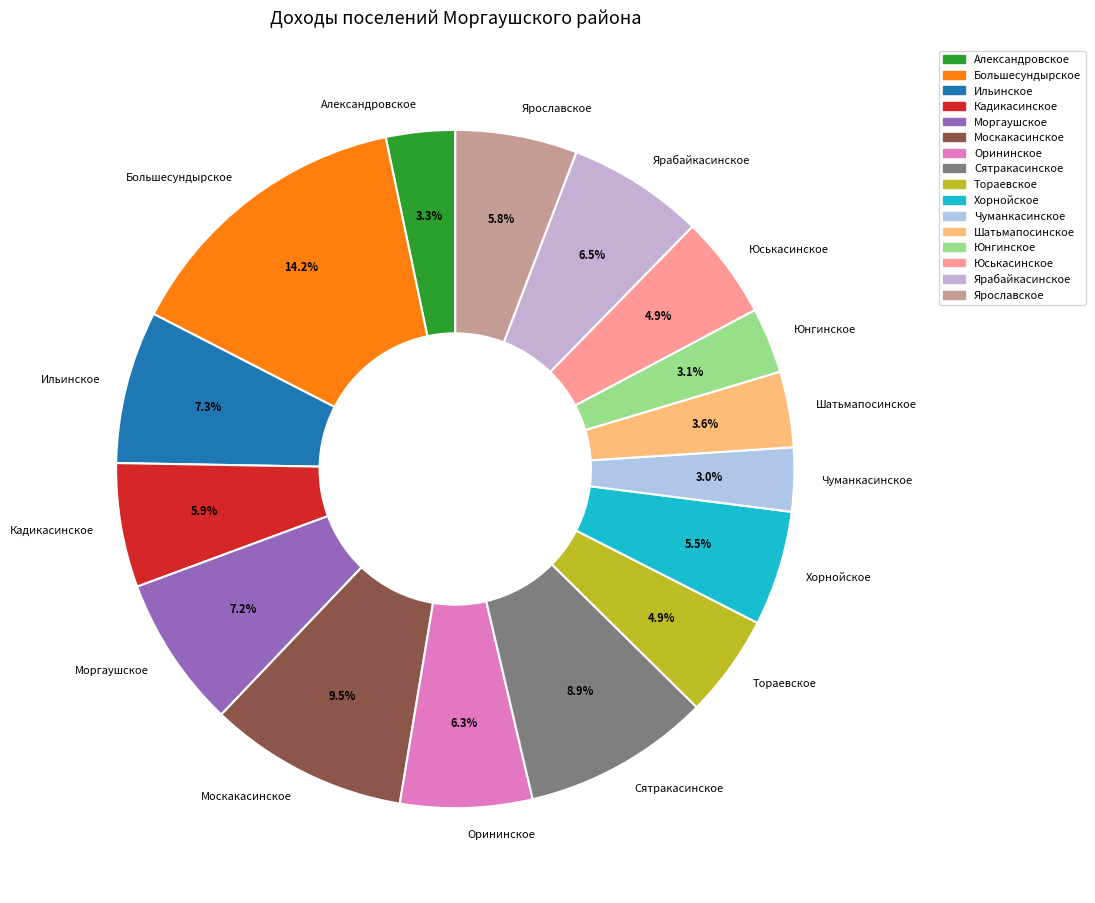

Is there any slice that represents more than half of the pie?

No